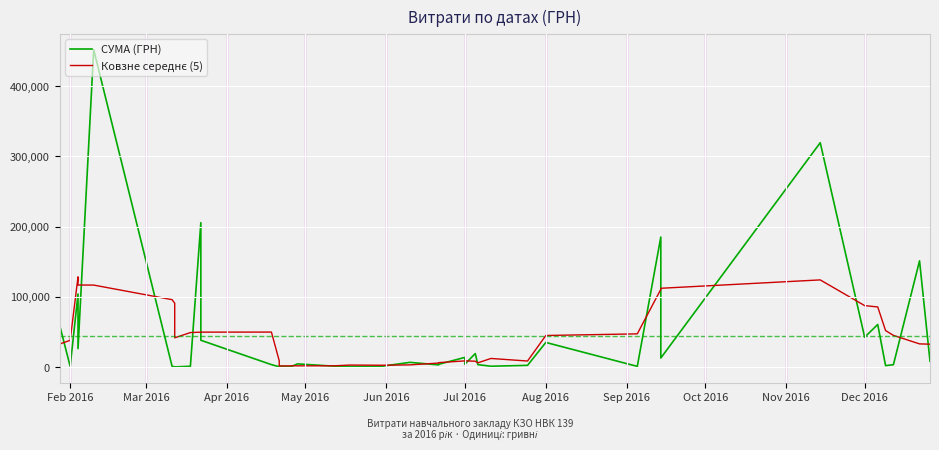

Is this an area chart (filled region under the line)?

No